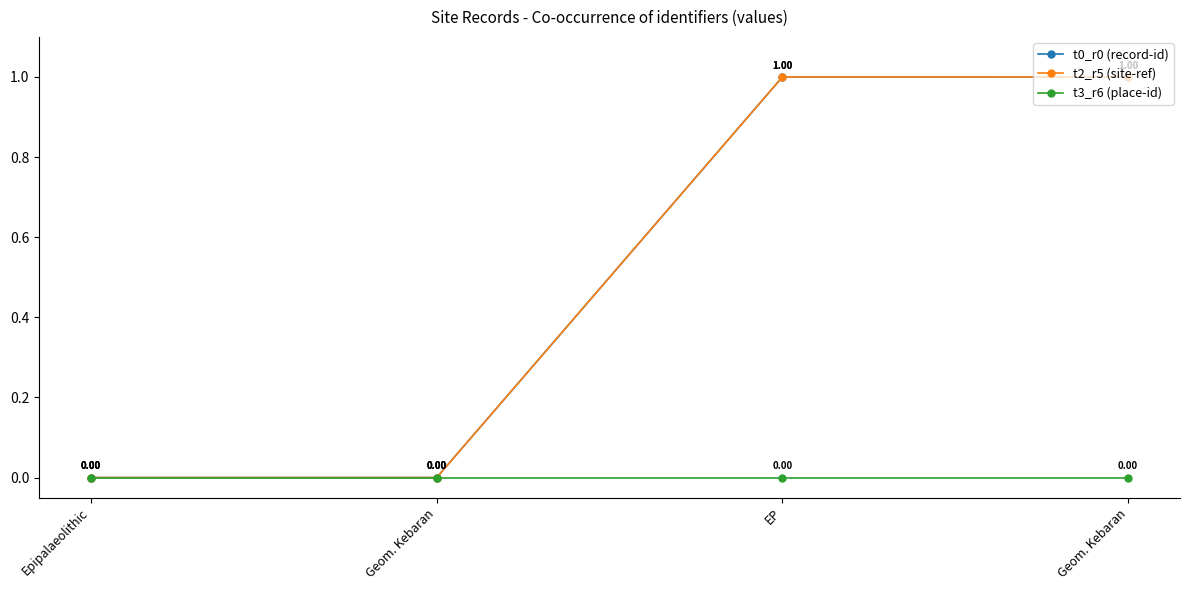

The value of t3_r6 (place-id) at EP is 0.0. True or false?

True